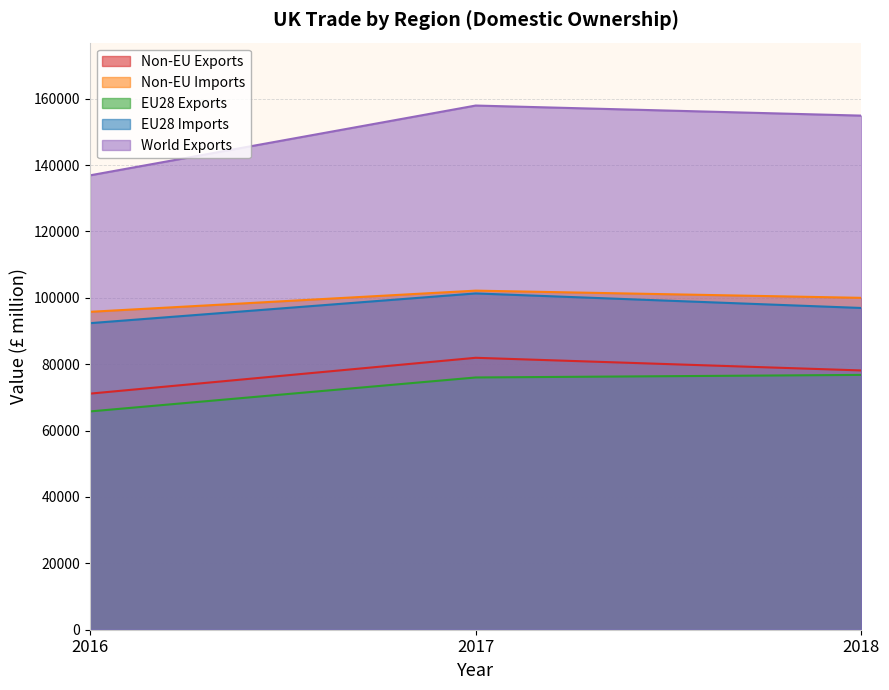

Reading left to right, transcribe all the data shown in this chart.

Non-EU Exports: 71135	81934	78122
Non-EU Imports: 95784	102165	99996
EU28 Exports: 65770	76003	76778
EU28 Imports: 92365	101326	96943
World Exports: 136905	157937	154900